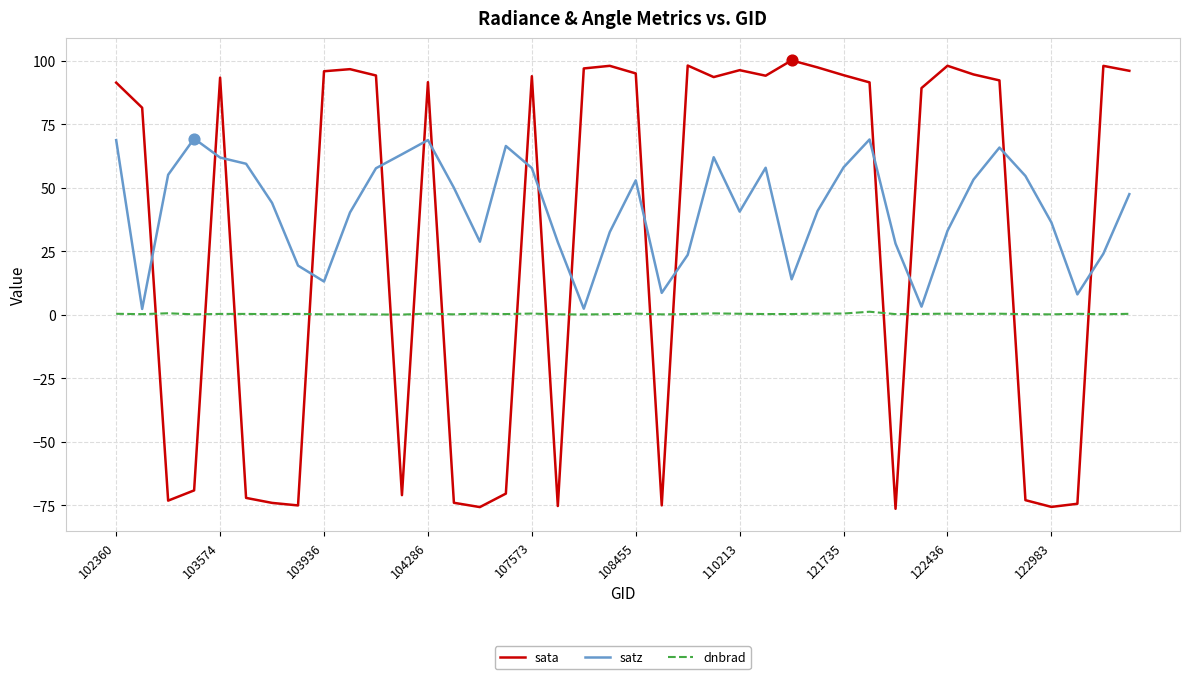

What are all the series names shown in the legend?

sata, satz, dnbrad